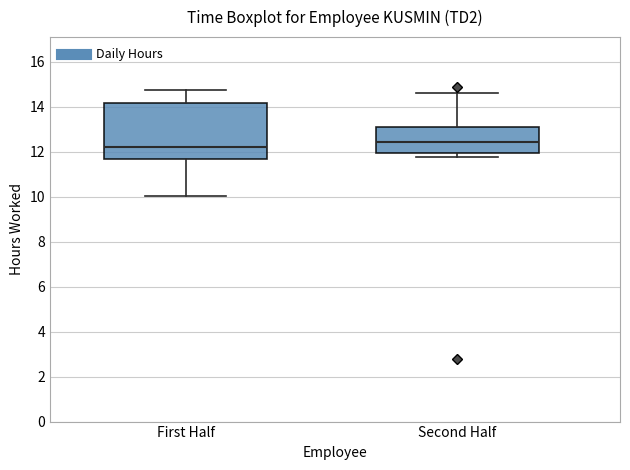

Comparing the boxes themselves (not the whiskers), which one is the tallest?

First Half